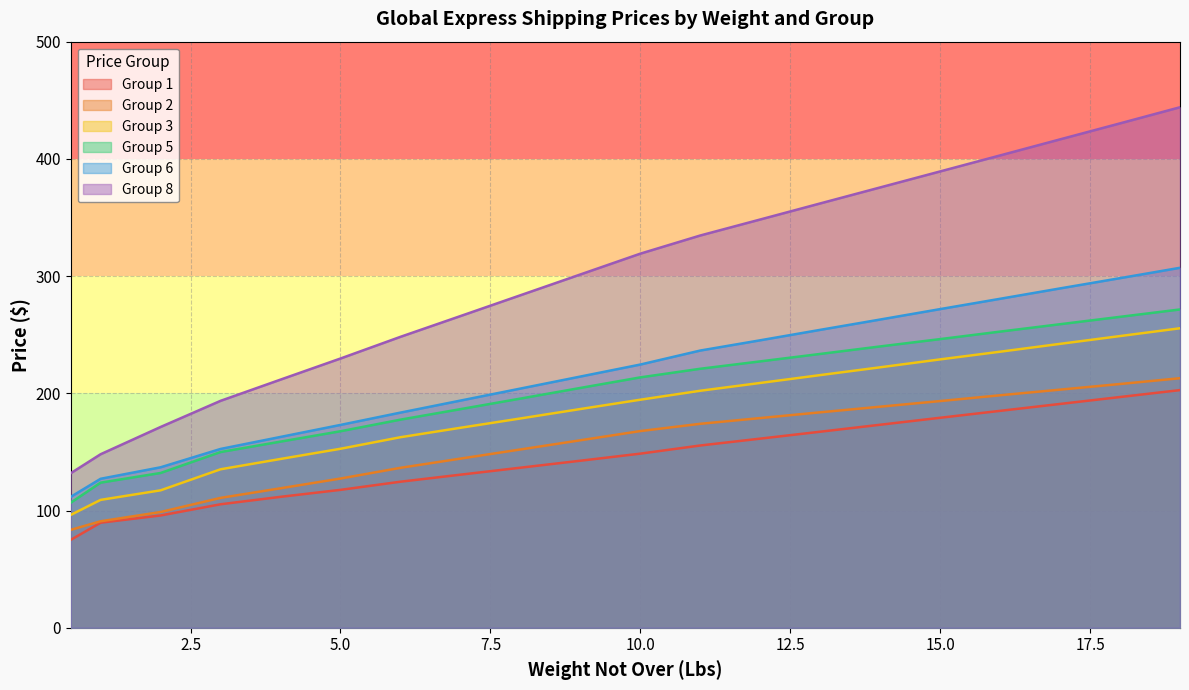

What are all the series names shown in the legend?

Group 1, Group 2, Group 3, Group 5, Group 6, Group 8